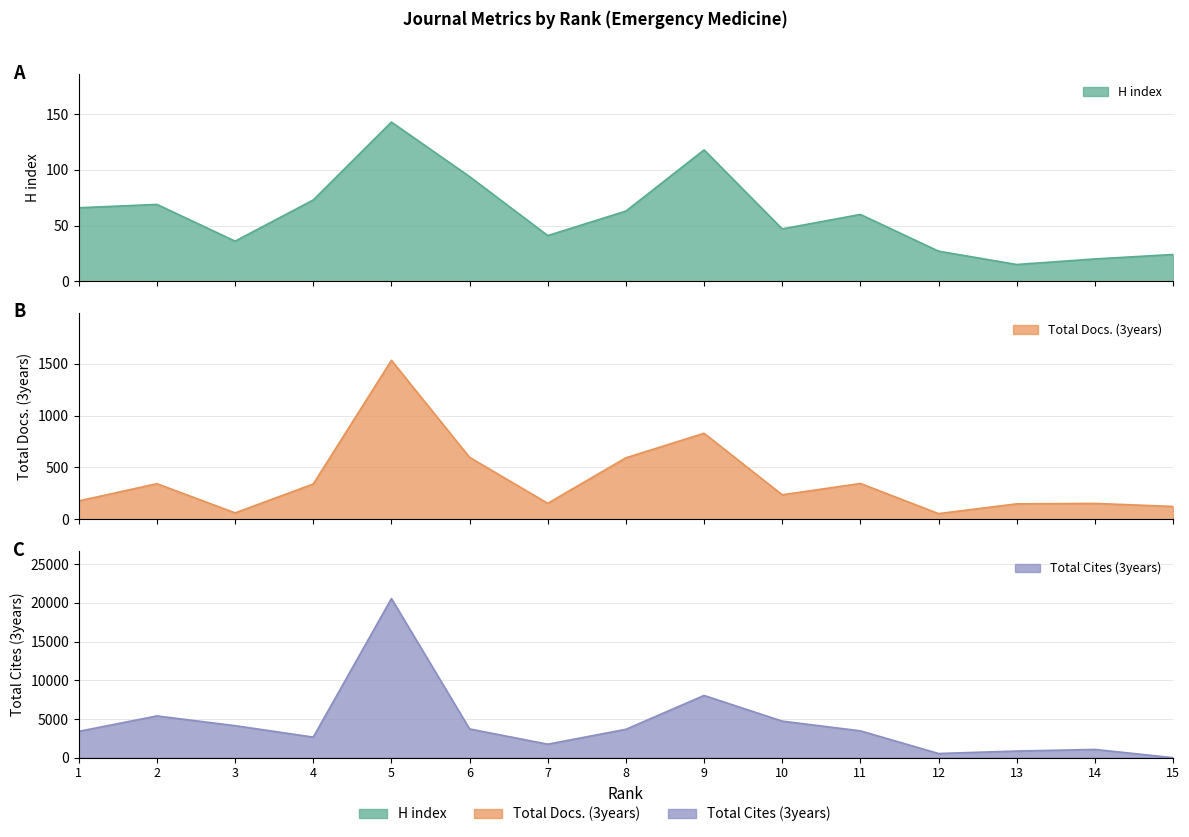

List the labels in order of Total Docs. (3years) value, smallest first.

12, 3, 15, 13, 14, 7, 1, 10, 4, 2, 11, 8, 6, 9, 5